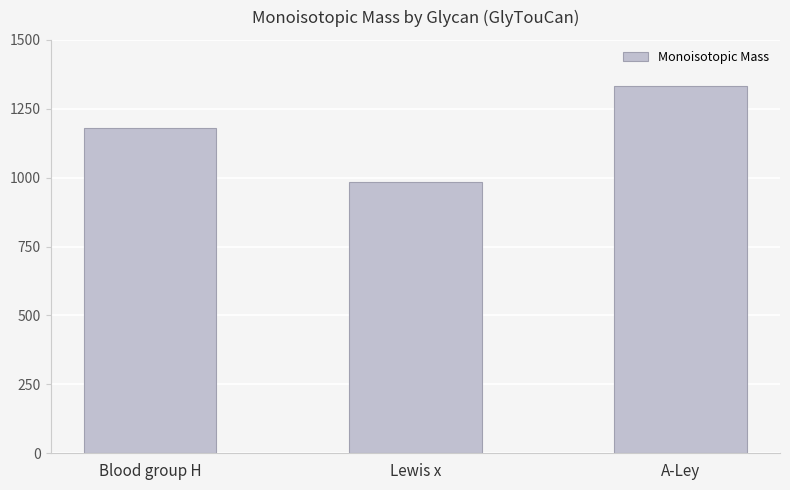

Rank the categories by value from highest to lowest.

A-Ley, Blood group H, Lewis x